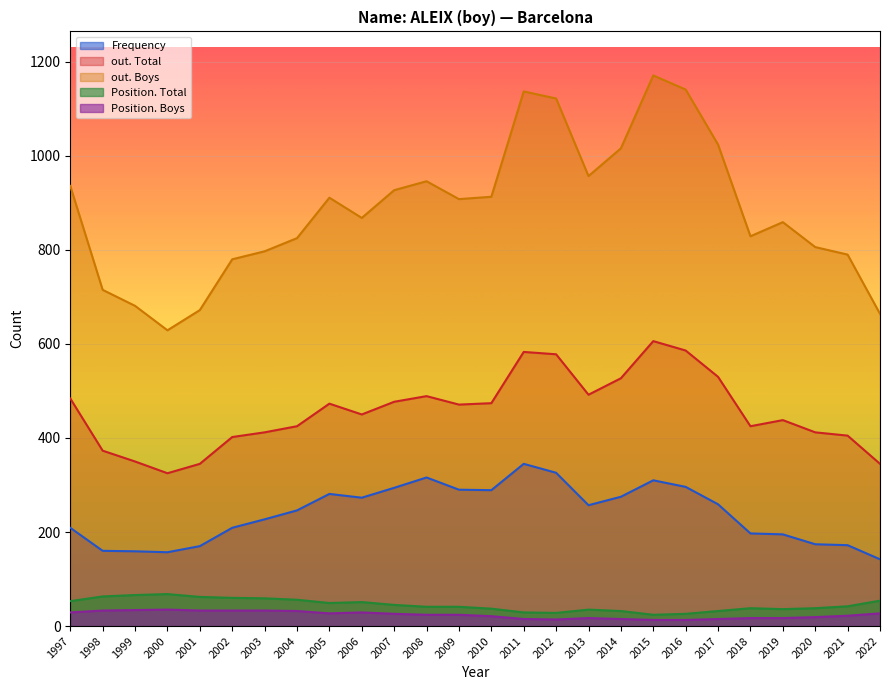

Between 2008 and 2002, which is larger?

2008